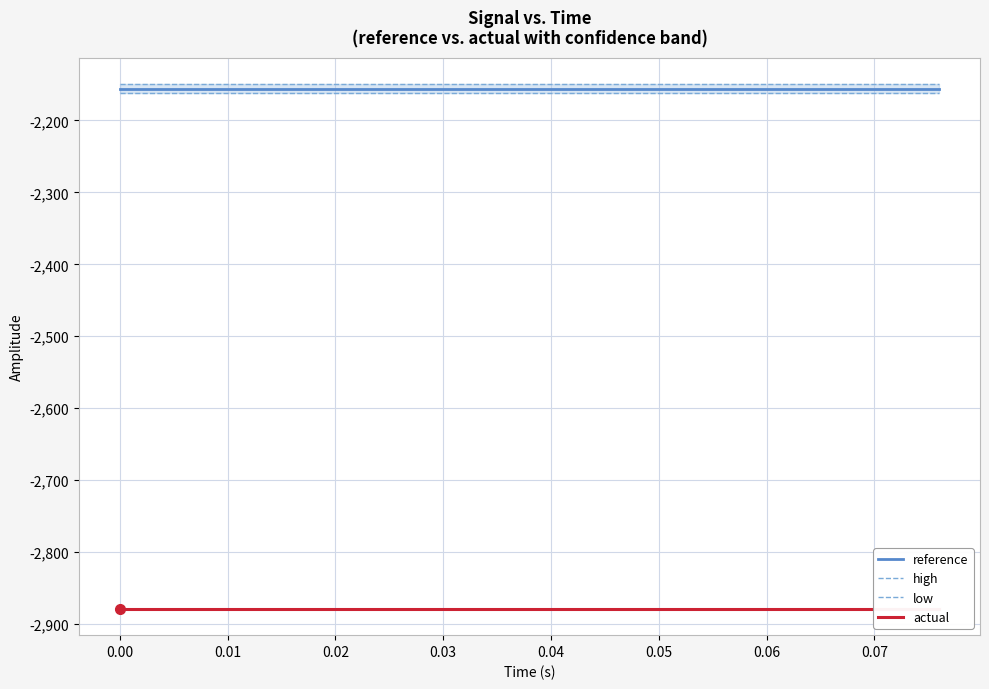

What are all the series names shown in the legend?

reference, high, low, actual